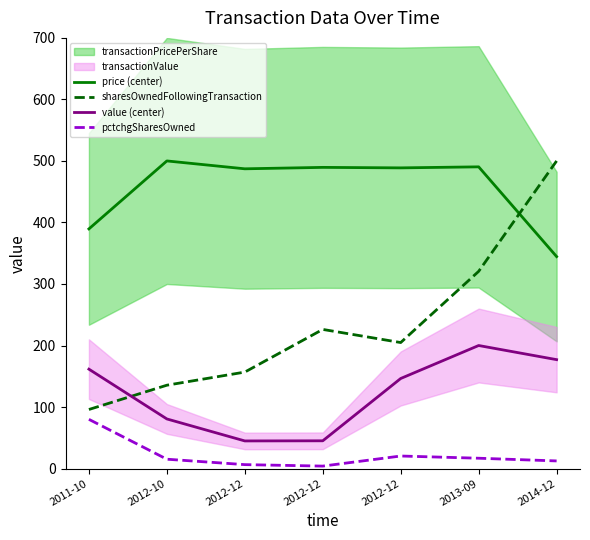

Which series ends up on top after the final intersection of value (center) and sharesOwnedFollowingTransaction?

sharesOwnedFollowingTransaction